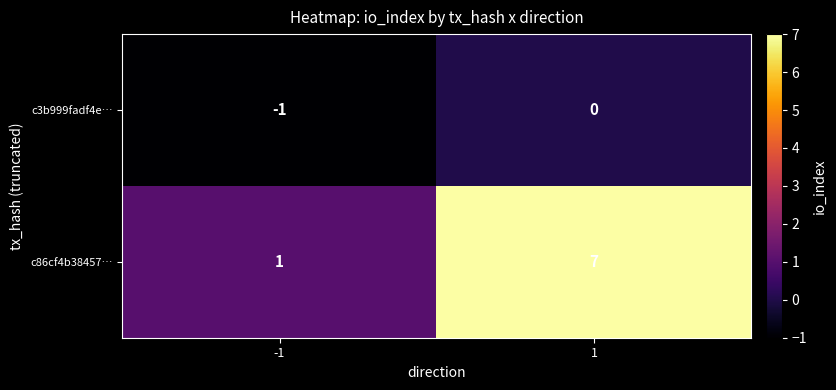

What is the approximate value of c86cf4b38457… at 1?

7